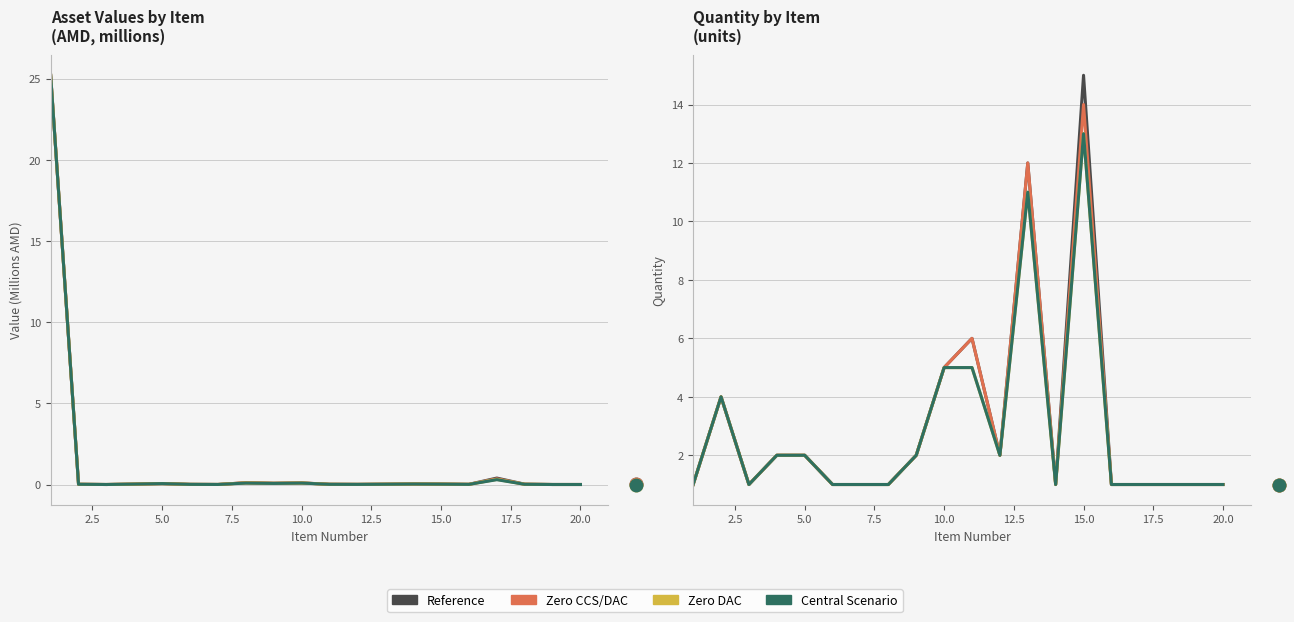

How many lines are shown in the chart?

4